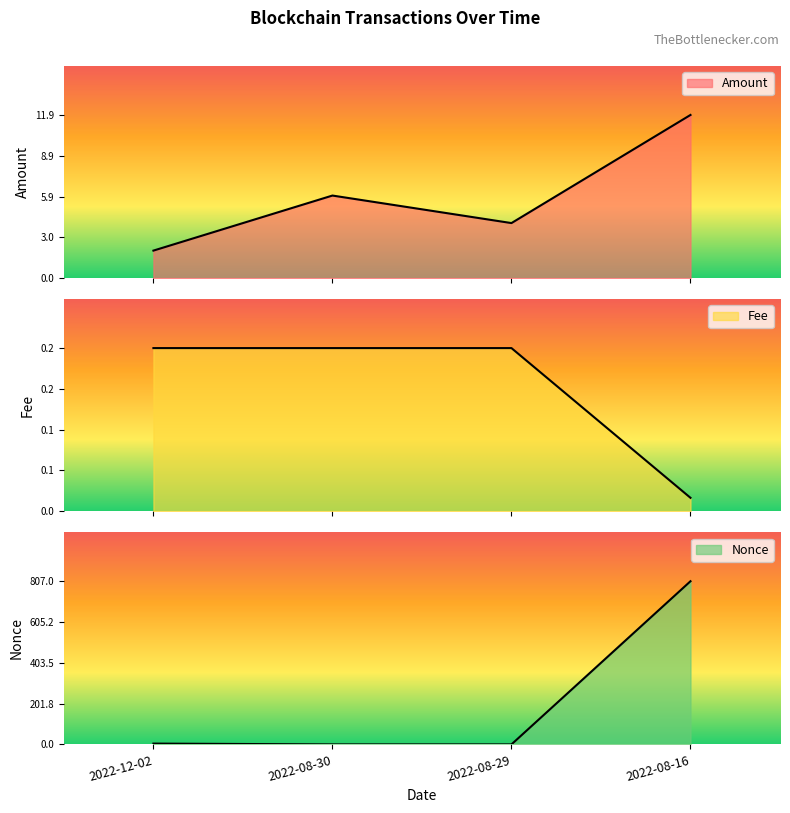

What is the maximum value shown in the chart?

807.0